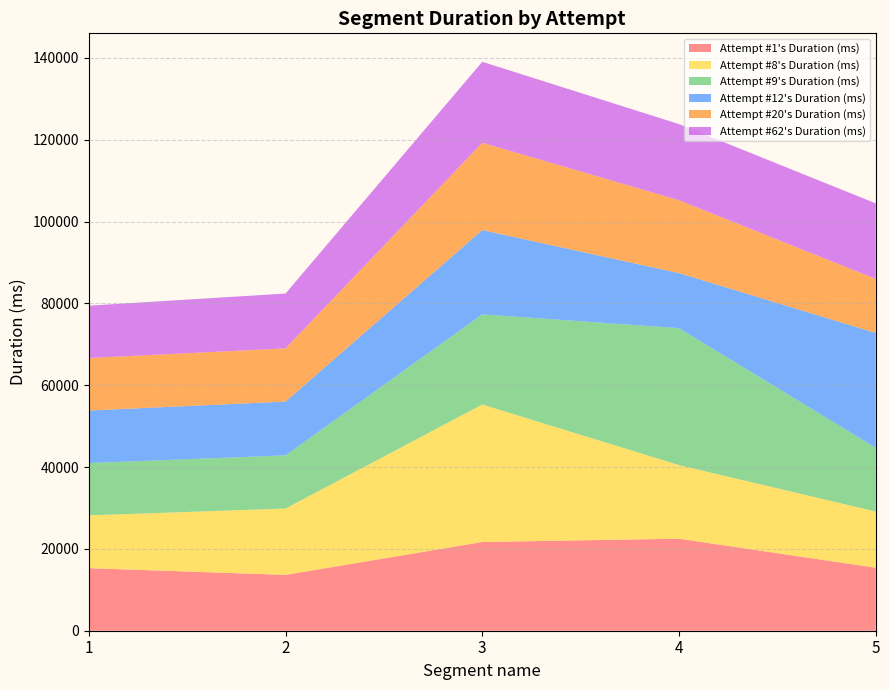

Reading left to right, list all the values displayed in this chart.

Attempt #1's Duration (ms): 15285	13651	21688	22492	15398
Attempt #8's Duration (ms): 12908	16216	33603	17990	13728
Attempt #9's Duration (ms): 12786	12997	22032	33476	15583
Attempt #12's Duration (ms): 12839	13139	20600	13452	28072
Attempt #20's Duration (ms): 12833	13000	21349	17817	13202
Attempt #62's Duration (ms): 12799	13408	19786	18599	18469